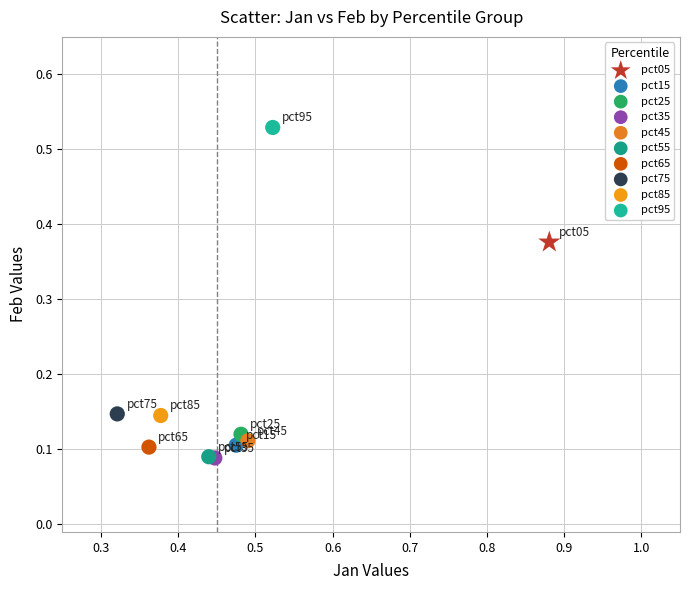

Which series reaches the maximum Y coordinate?

pct95